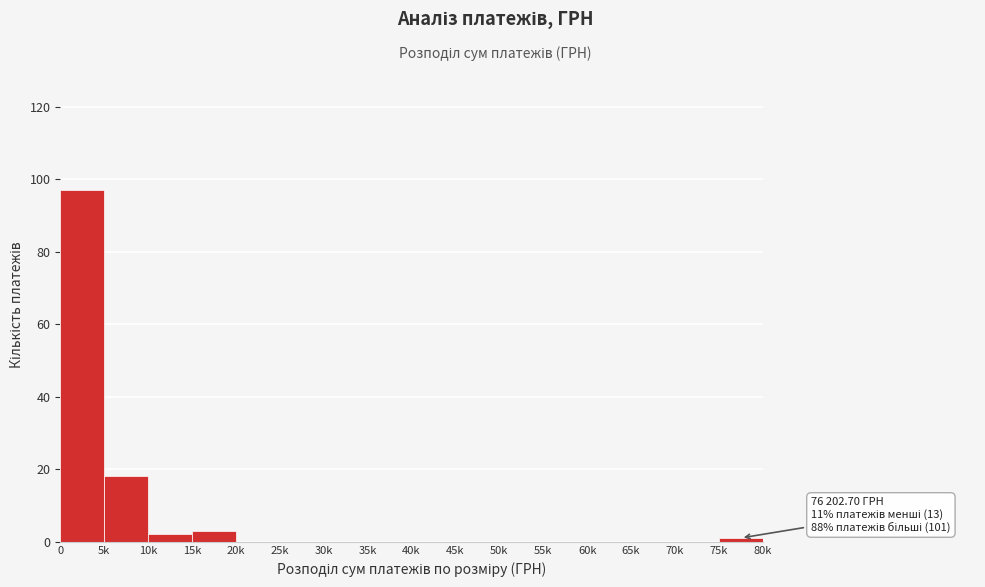

Reading right to left, list all the values displayed in this chart.

75k=1	70k=0	65k=0	60k=0	55k=0	50k=0	45k=0	40k=0	35k=0	30k=0	25k=0	20k=0	15k=3	10k=2	5k=18	0=97